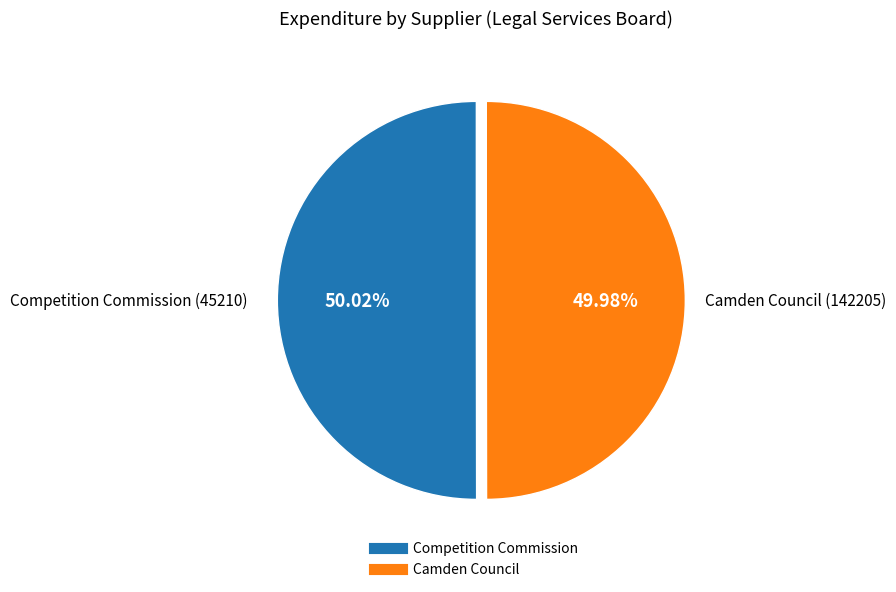

The Competition Commission slice represents 50% of the pie. True or false?

True